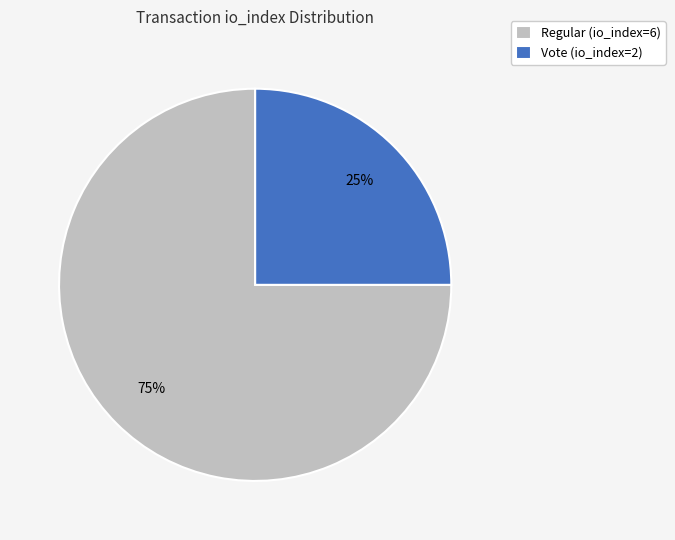

What is the majority slice?

Regular (io_index=6)